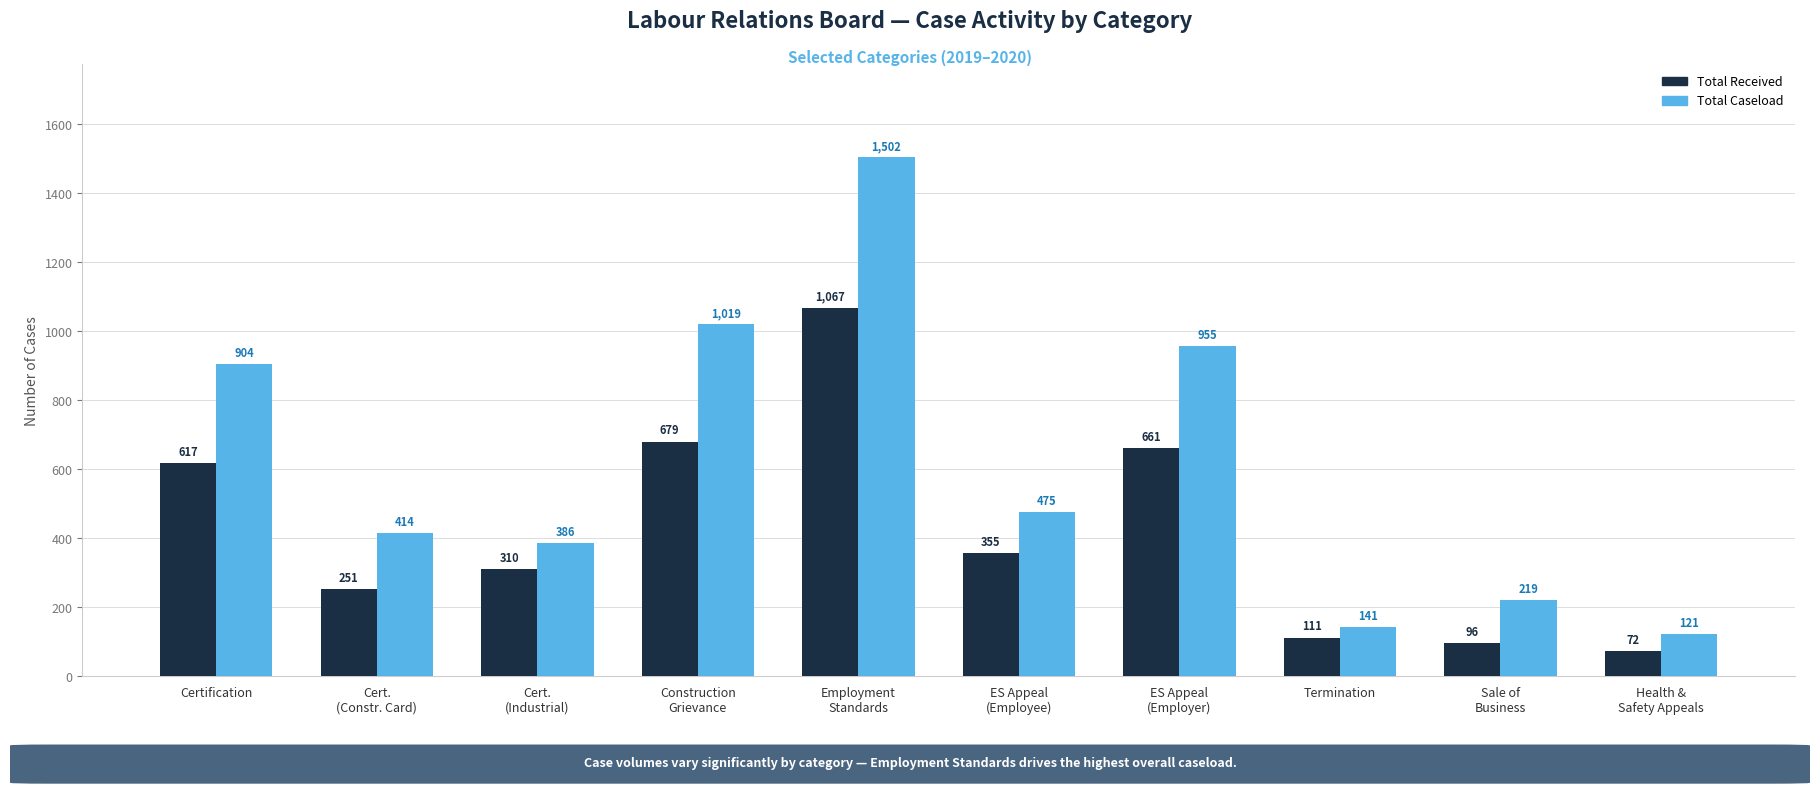

Reading left to right, list all the values displayed in this chart.

Total Received: Certification=617	Cert.
(Constr. Card)=251	Cert.
(Industrial)=310	Construction
Grievance=679	Employment
Standards=1067	ES Appeal
(Employee)=355	ES Appeal
(Employer)=661	Termination=111	Sale of
Business=96	Health &
Safety Appeals=72
Total Caseload: Certification=904	Cert.
(Constr. Card)=414	Cert.
(Industrial)=386	Construction
Grievance=1019	Employment
Standards=1502	ES Appeal
(Employee)=475	ES Appeal
(Employer)=955	Termination=141	Sale of
Business=219	Health &
Safety Appeals=121